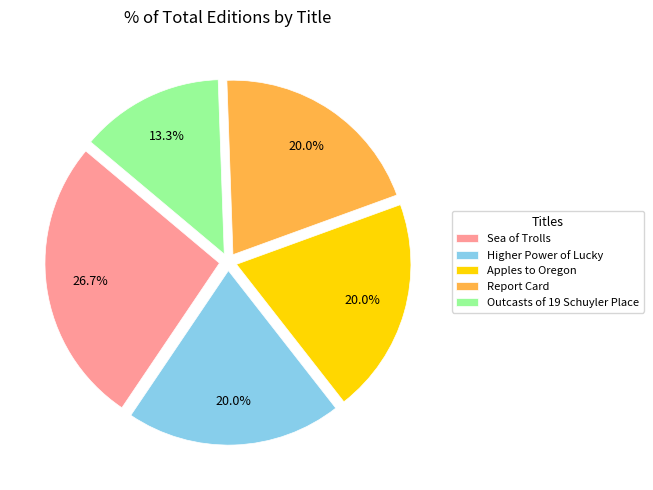

Is it true that Apples to Oregon is 27% of the pie?

False